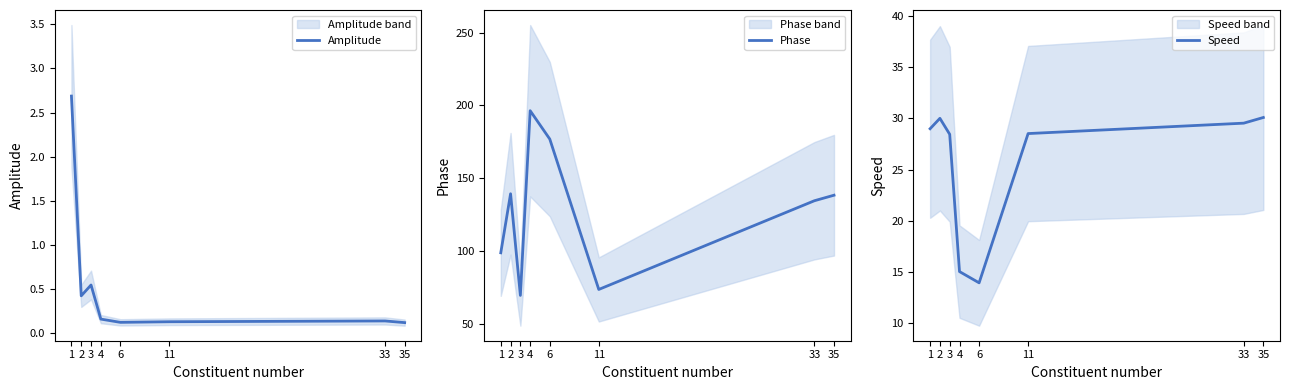

True or false: Amplitude and Phase cross at least once.

False